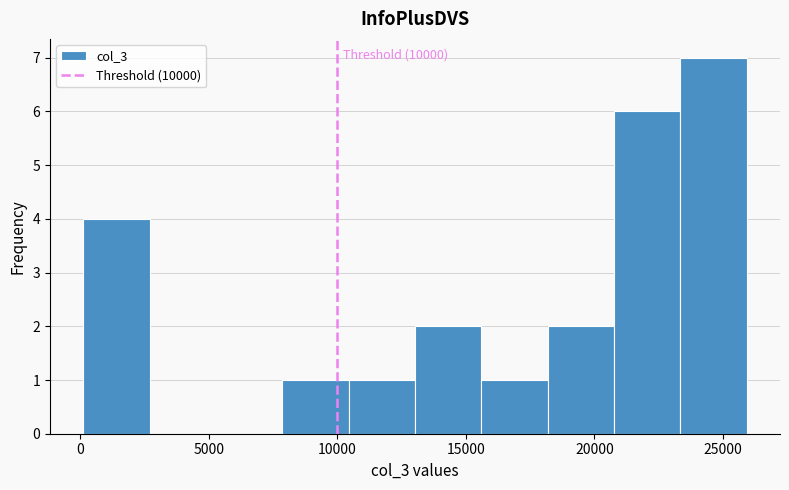

Over which range of the x-axis is the bar tallest?

23500 to 26000